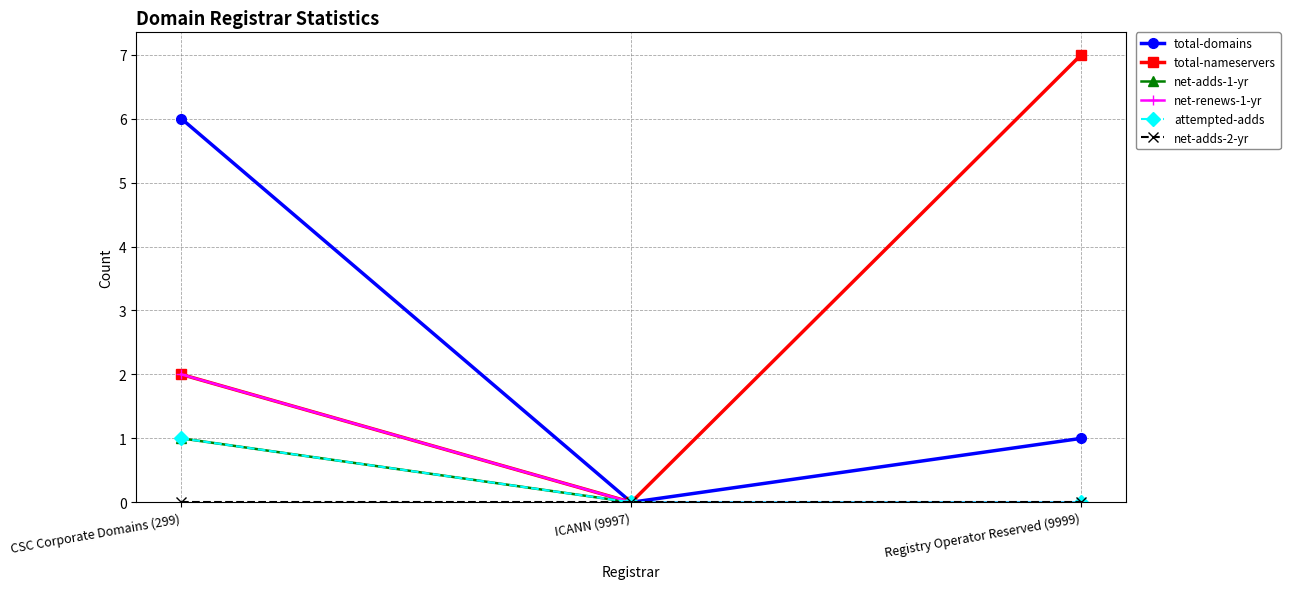

Which series has the widest spread of values?

total-nameservers